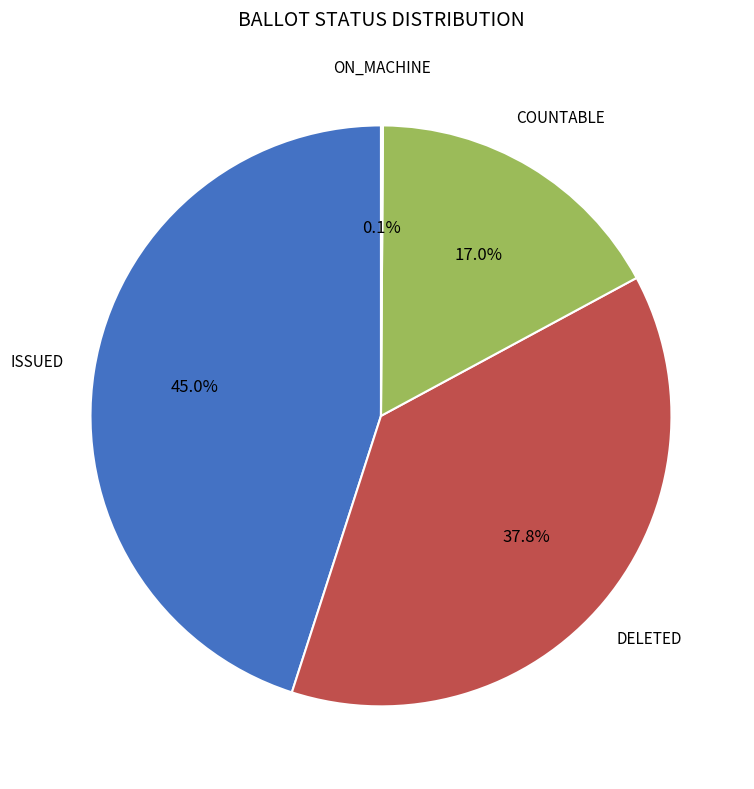

What is the largest slice in the pie chart?

ISSUED